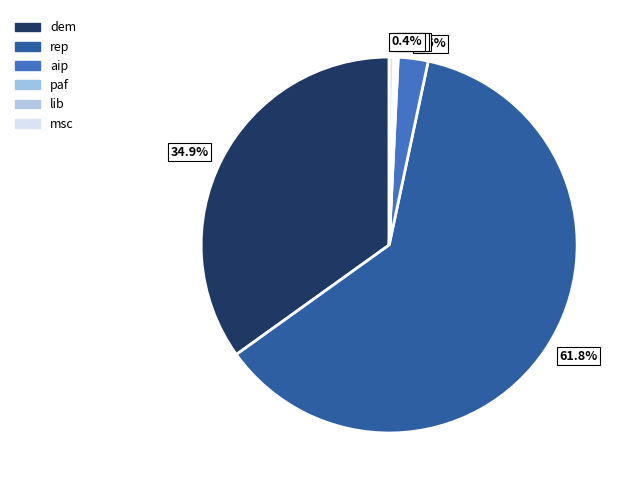

Which slice is the largest?

61.8%